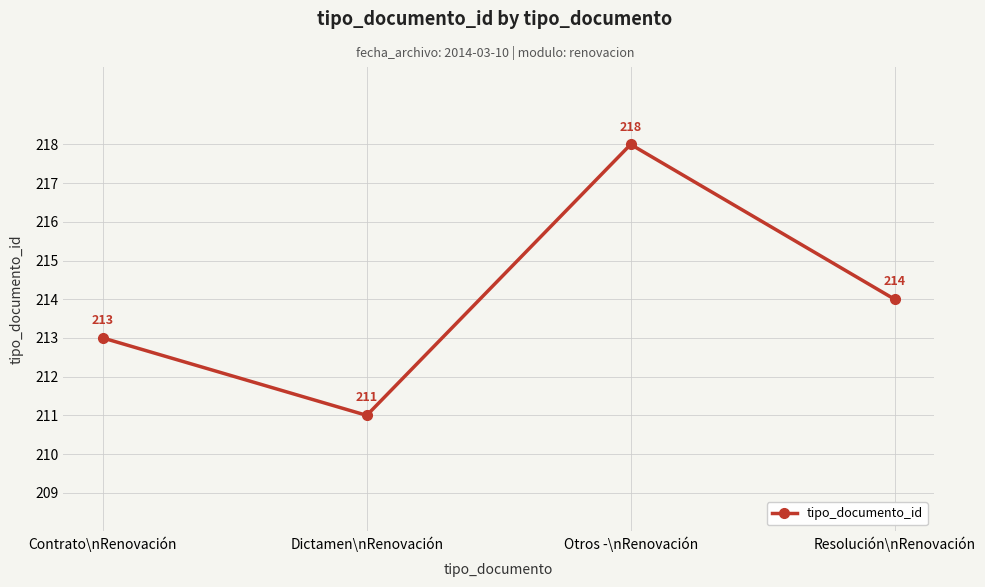

Which category has the highest value across all series?

Otros -\nRenovación